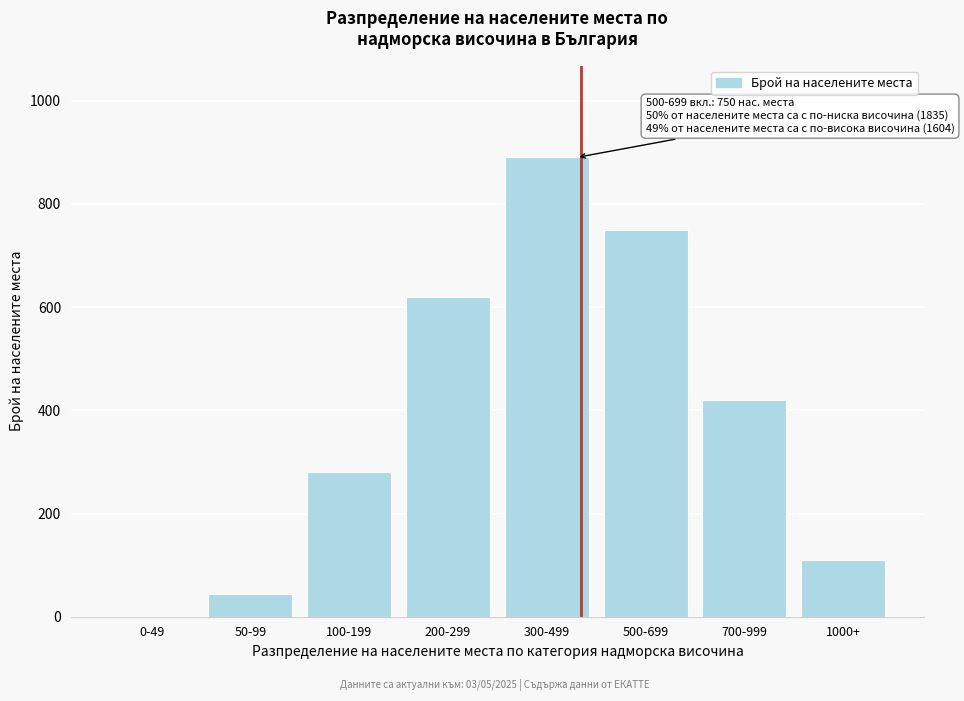

Reading left to right, transcribe all the data shown in this chart.

0-49=0	50-99=45	100-199=280	200-299=620	300-499=890	500-699=750	700-999=420	1000+=110